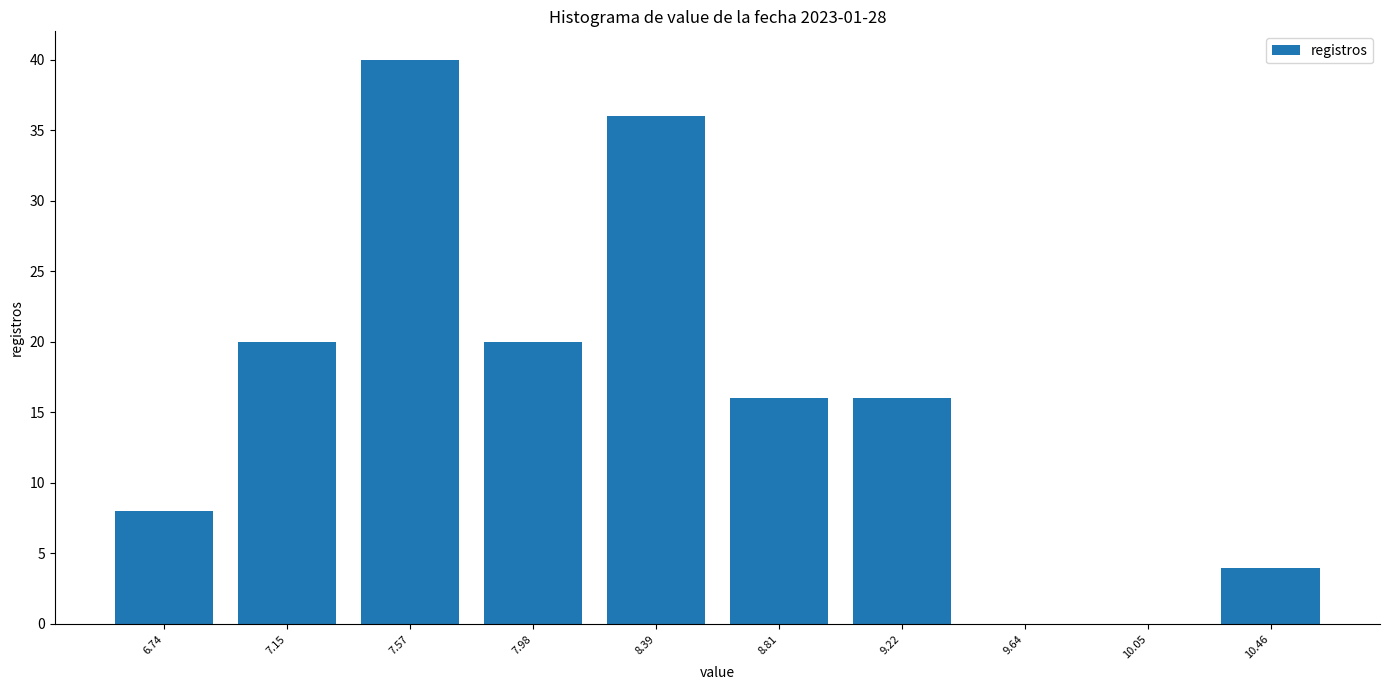

Which range on the x-axis has the tallest bar?

7.35 to 7.75